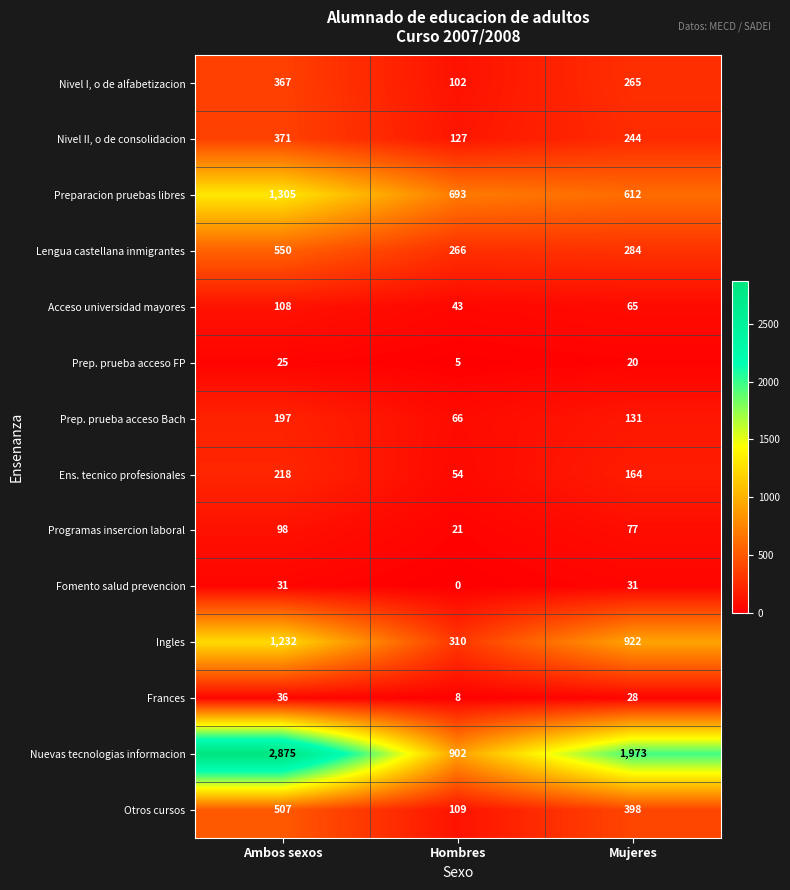

What is the sum of all Ingles values?

2464